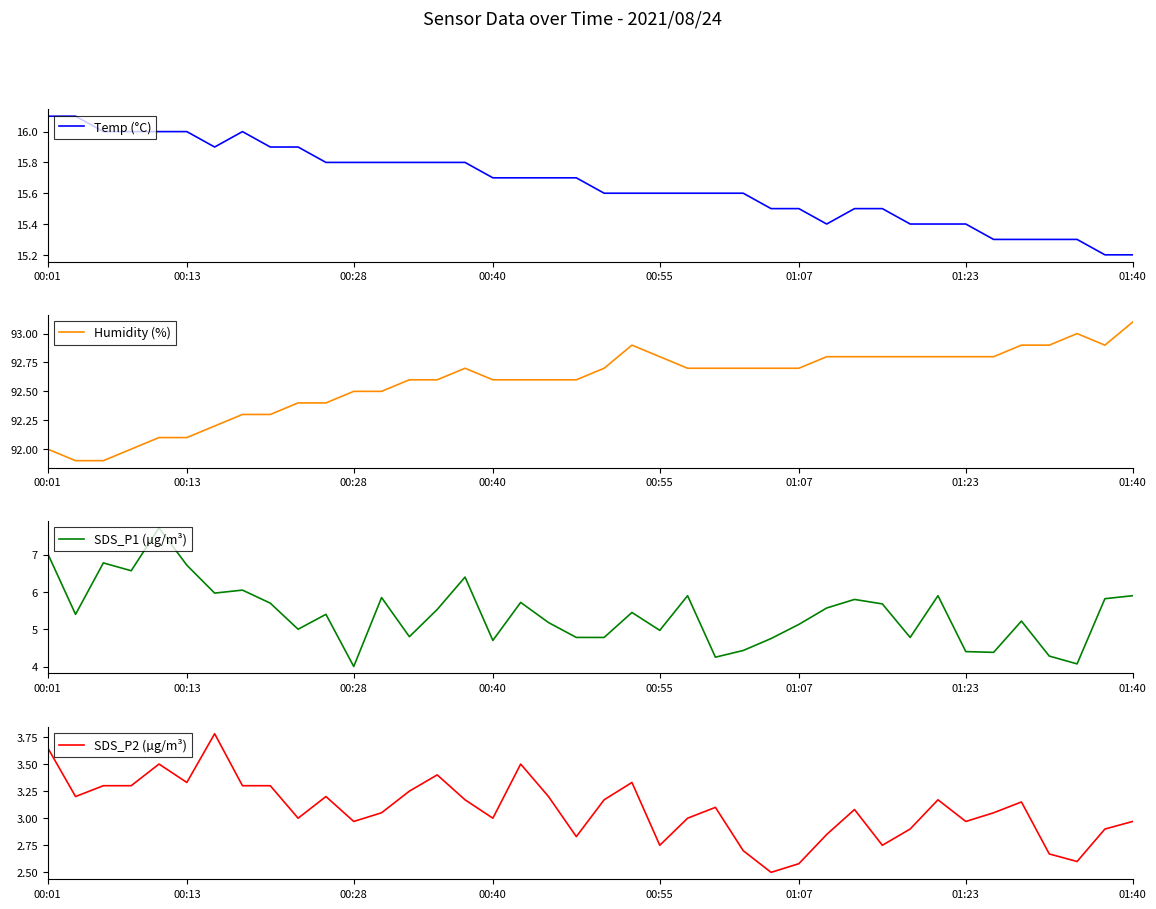

How many Temp (°C) values are between 15 and 16?

38